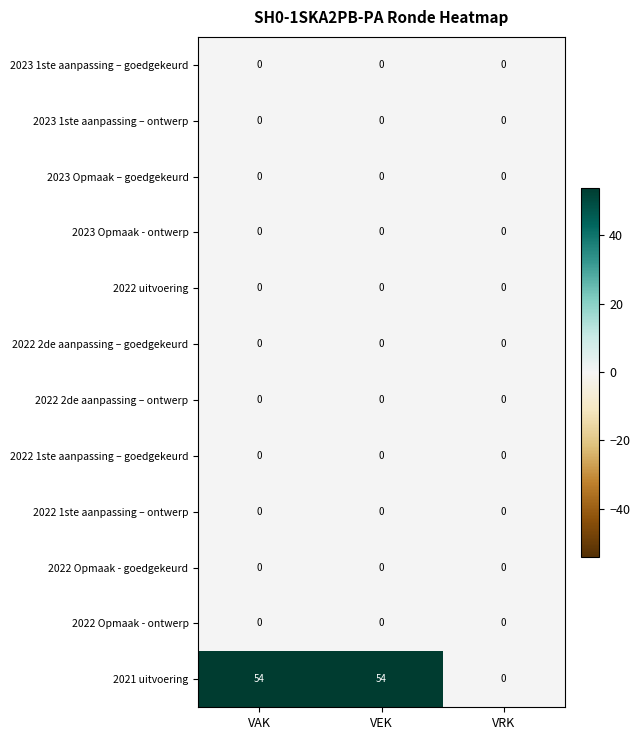

True or false: 2023 1ste aanpassing – ontwerp has a value of 0 at VAK.

True